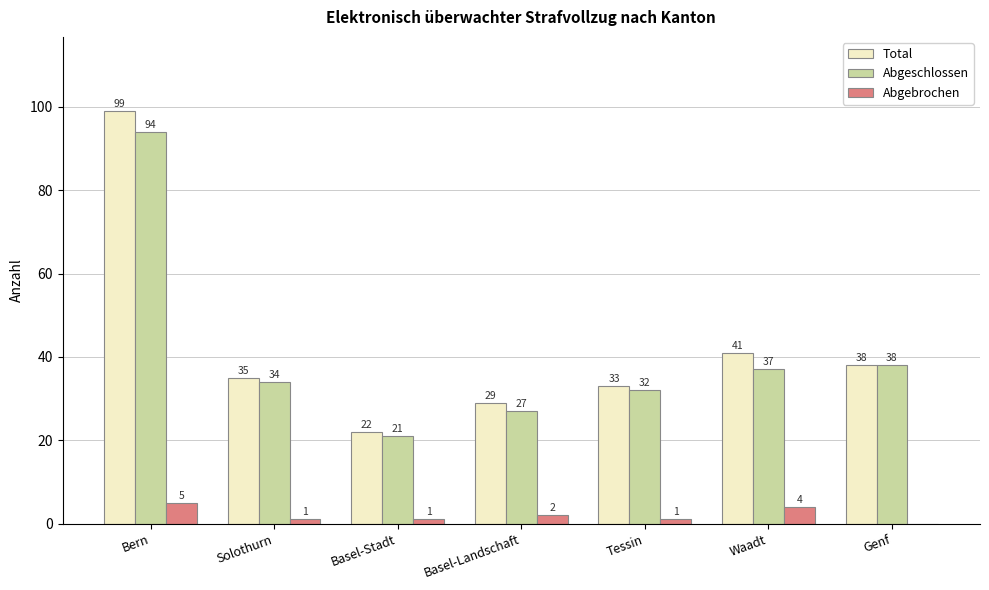

What is the sum of the Abgeschlossen values at Bern and Basel-Stadt?

115